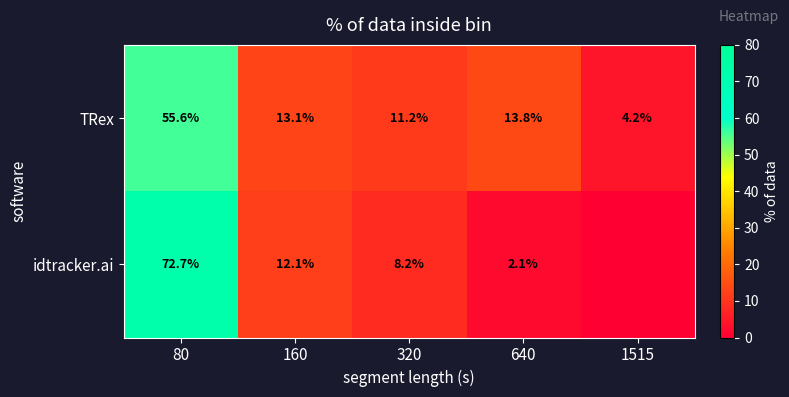

Rank the series at 160 from lowest to highest value.

idtracker.ai, TRex